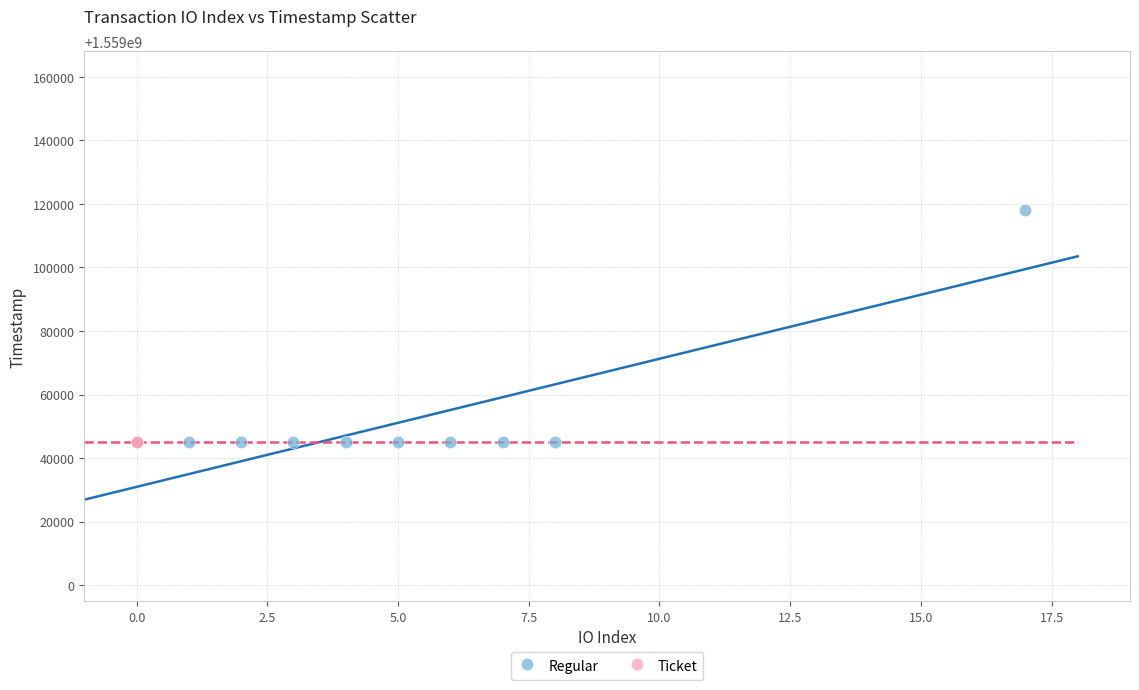

What are all the series names shown in the legend?

Regular, Ticket